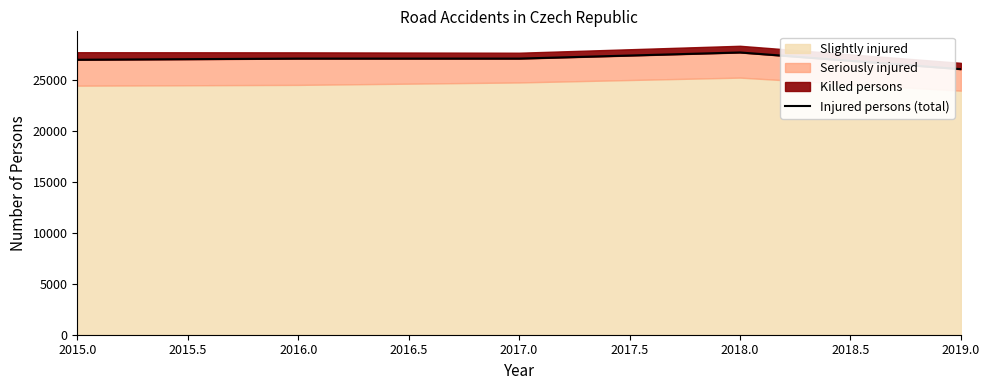

Reading left to right, transcribe all the data shown in this chart.

26966	27081	27079	27680	26045